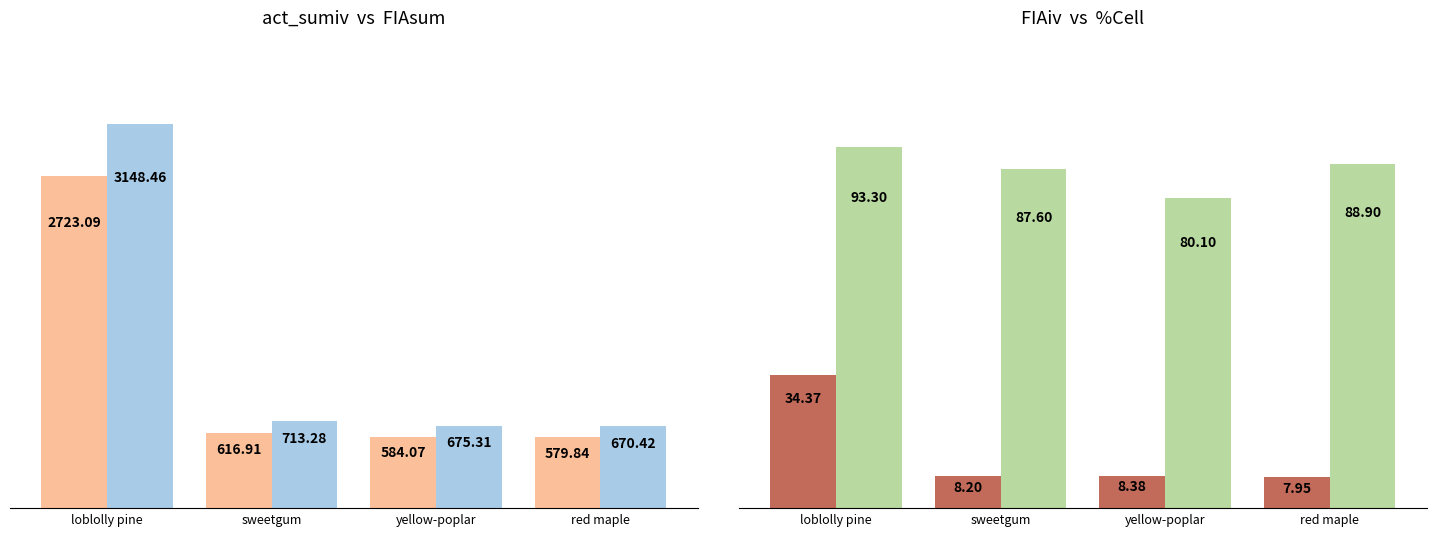

What is the total value across all series at sweetgum?

1426.0